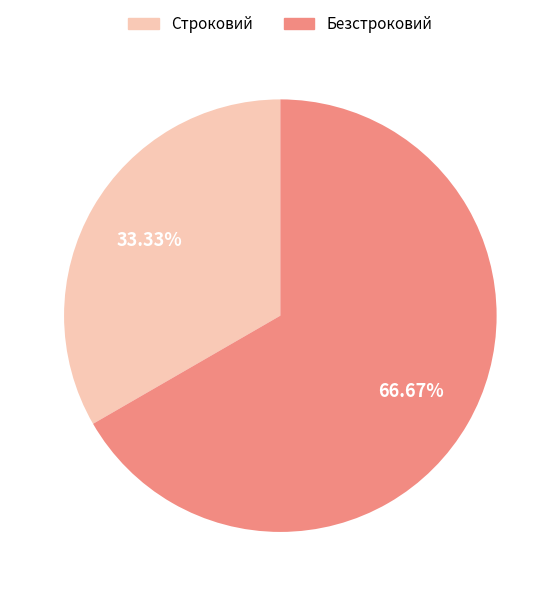

Approximately how many times larger is the value at Безстроковий compared to Строковий?

2.0